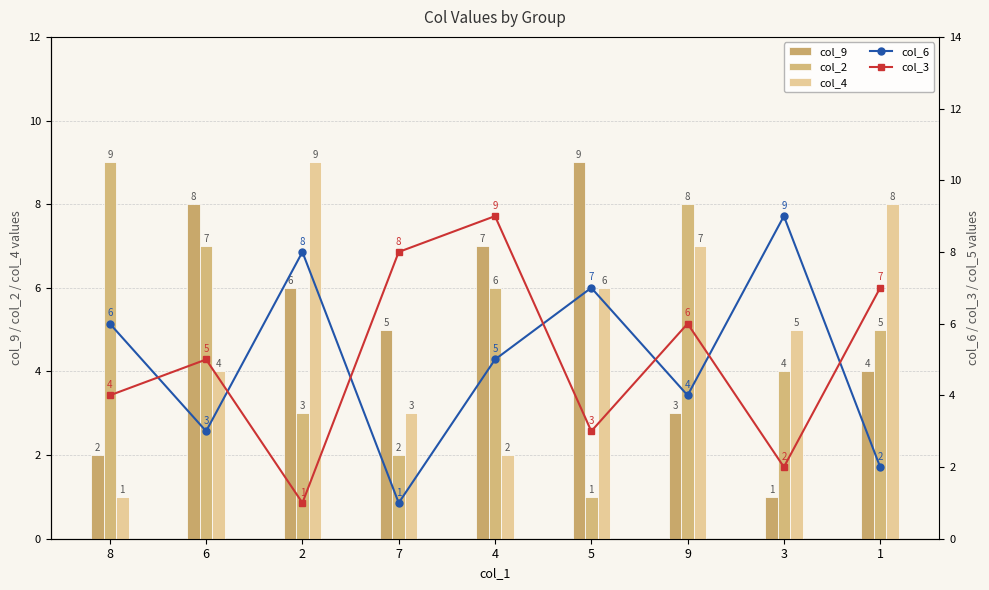

What is the difference between the maximum and minimum values in the col_3 series?

8